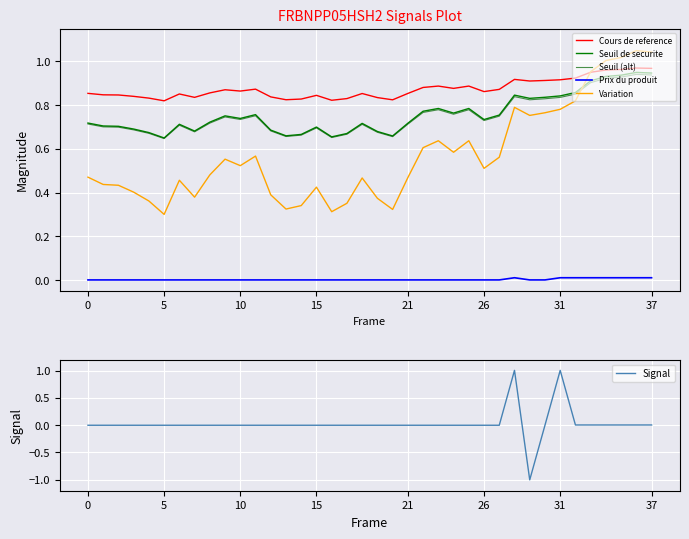

What is the difference between the second highest and second lowest values in the Variation series?

0.7